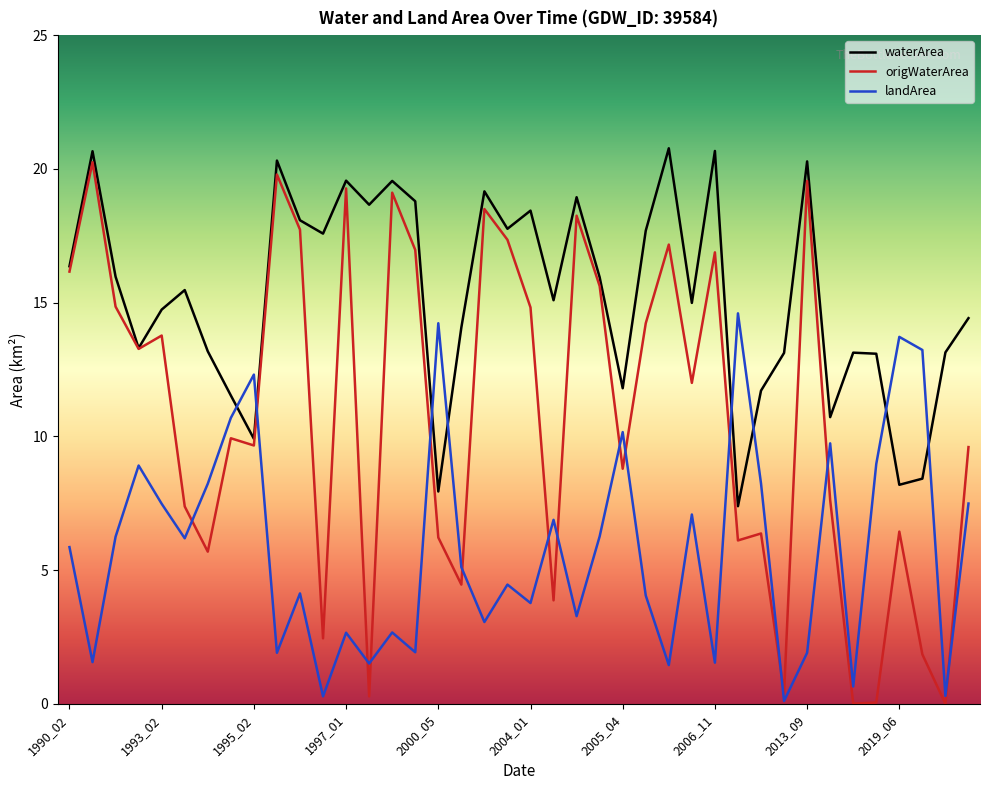

What is the sum of all waterArea values?

610.5